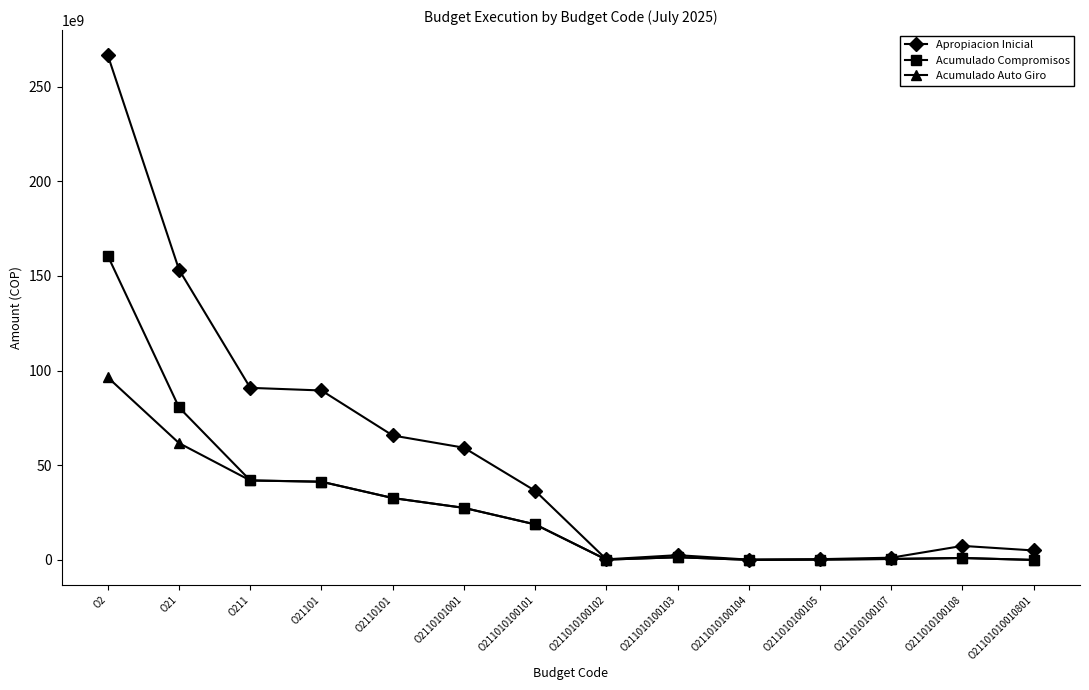

What is the difference between the second highest and second lowest values in the Apropiacion Inicial series?

152928476000